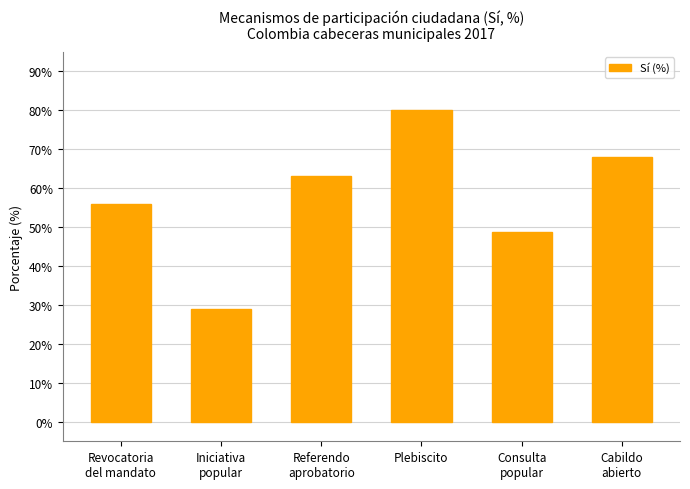

What is the smallest value displayed?

29.0